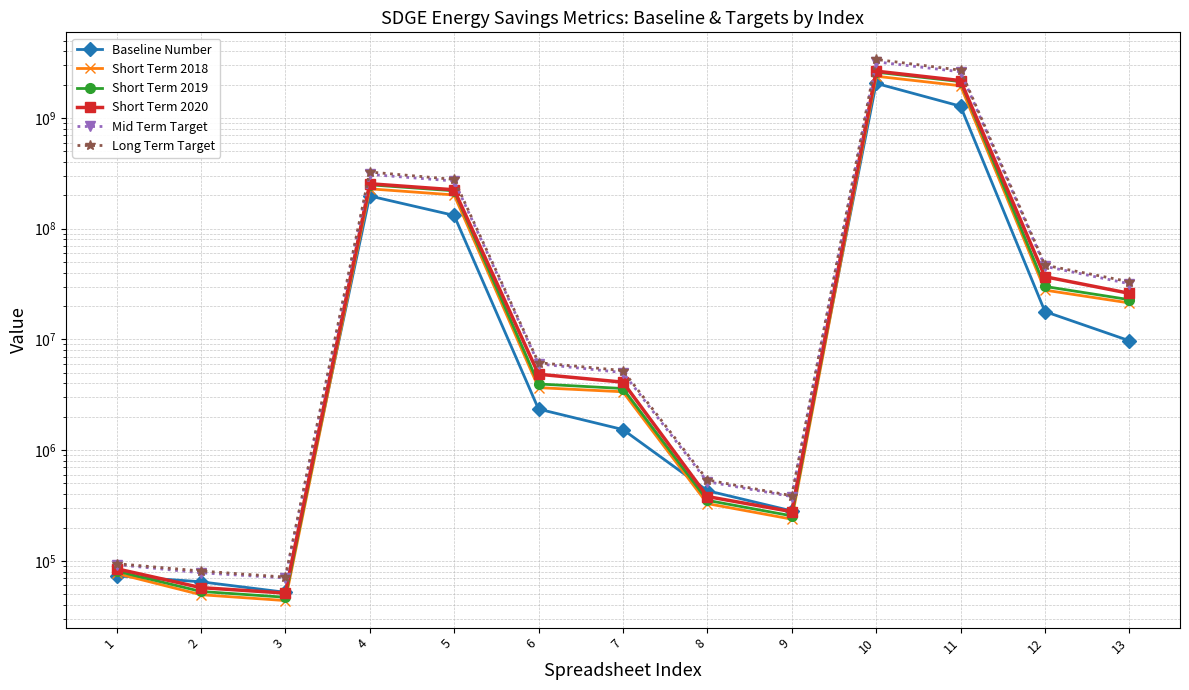

What is the difference between the Baseline Number values at 4 and 2?

197437995.0